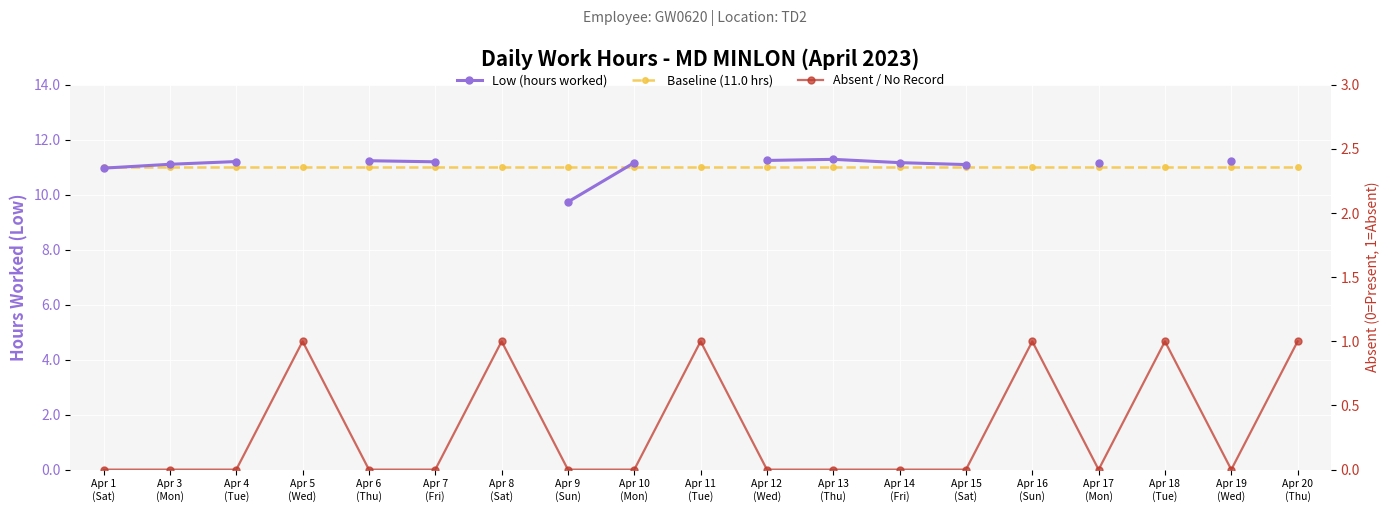

Does the chart display data point markers on the line(s)?

Yes